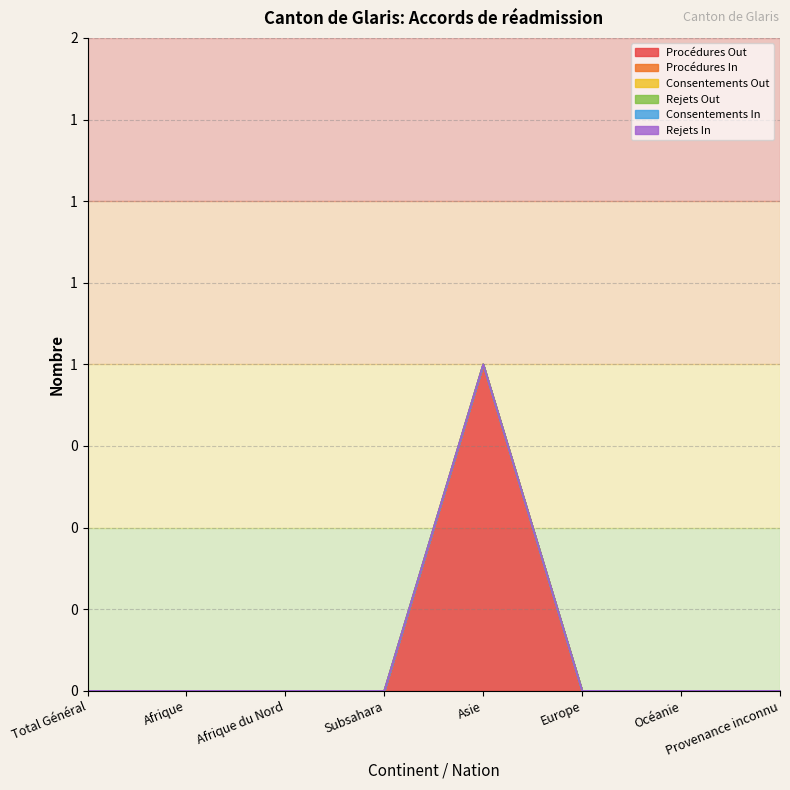

True or false: Procédures In has a value of 0 at Total Général.

True